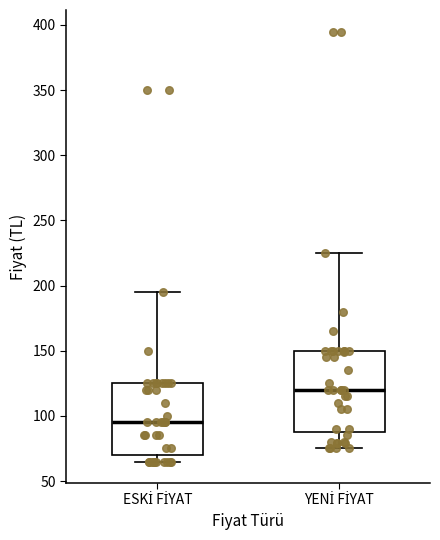

Comparing the boxes themselves (not the whiskers), which one is the tallest?

YENİ FİYAT